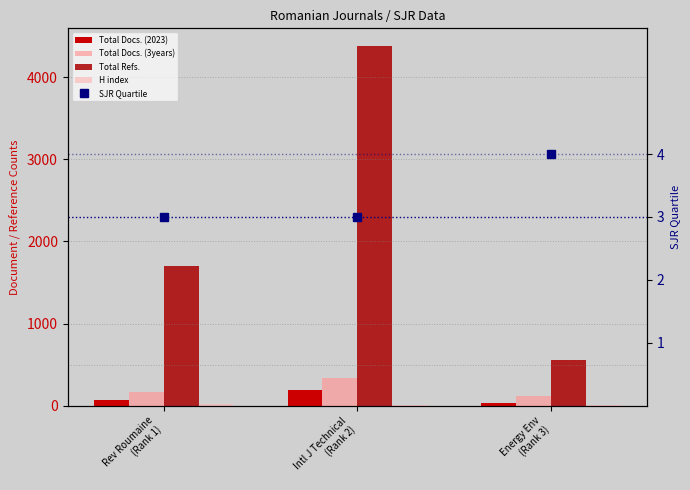

List the labels in order of Total Refs. value, smallest first.

Energy Env
(Rank 3), Rev Roumaine
(Rank 1), Intl J Technical
(Rank 2)